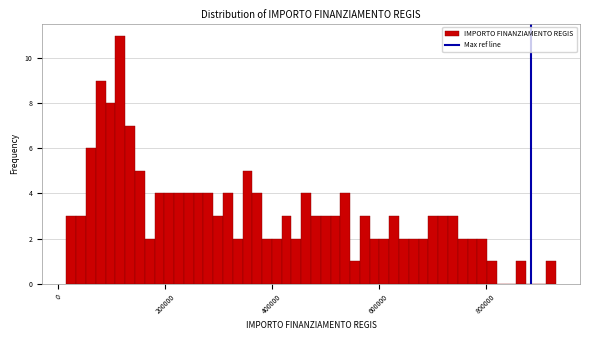

Read against the x-axis, roughly where is the centre of the tallest bar?

120000